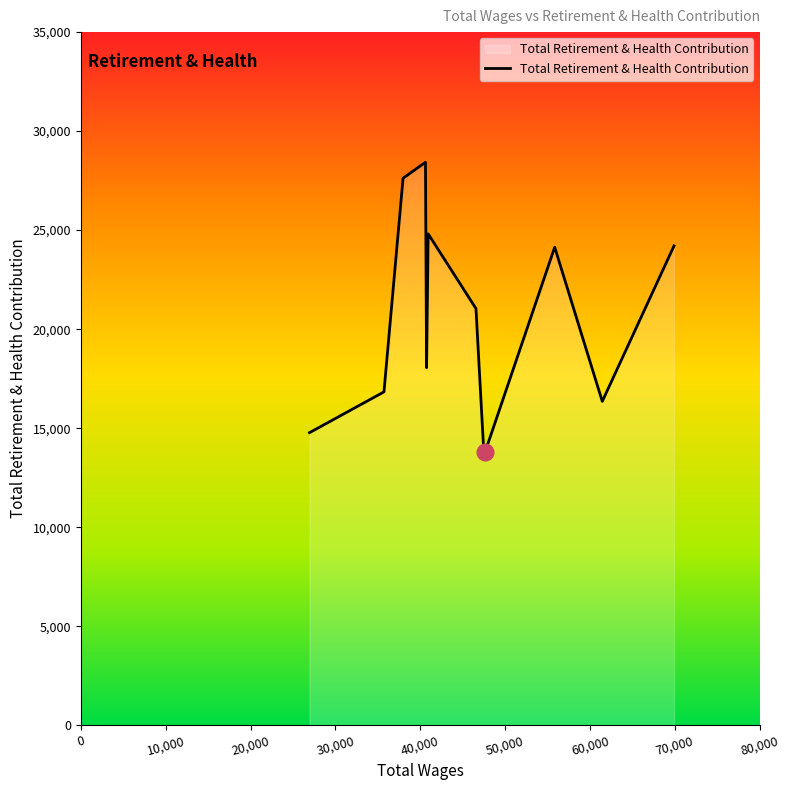

Does the chart have visible grid lines?

No